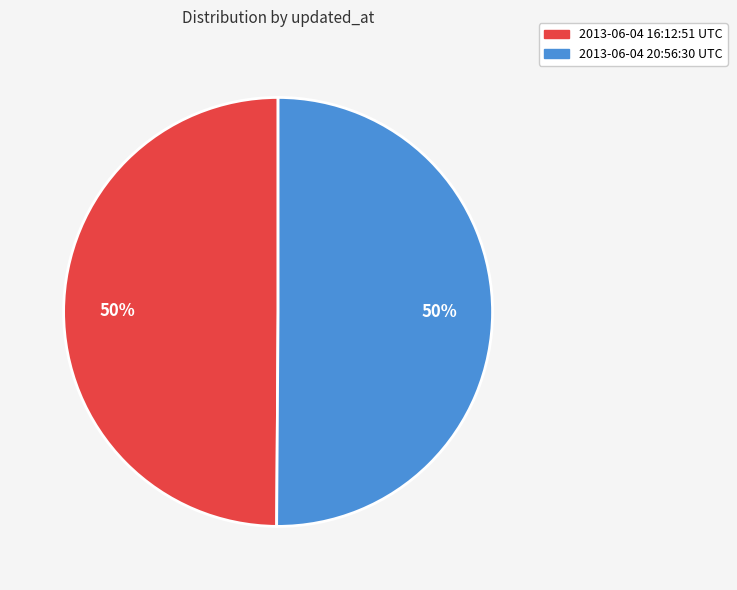

Approximately how many times larger is the value at 2013-06-04 20:56:30 UTC compared to 2013-06-04 16:12:51 UTC?

1.0